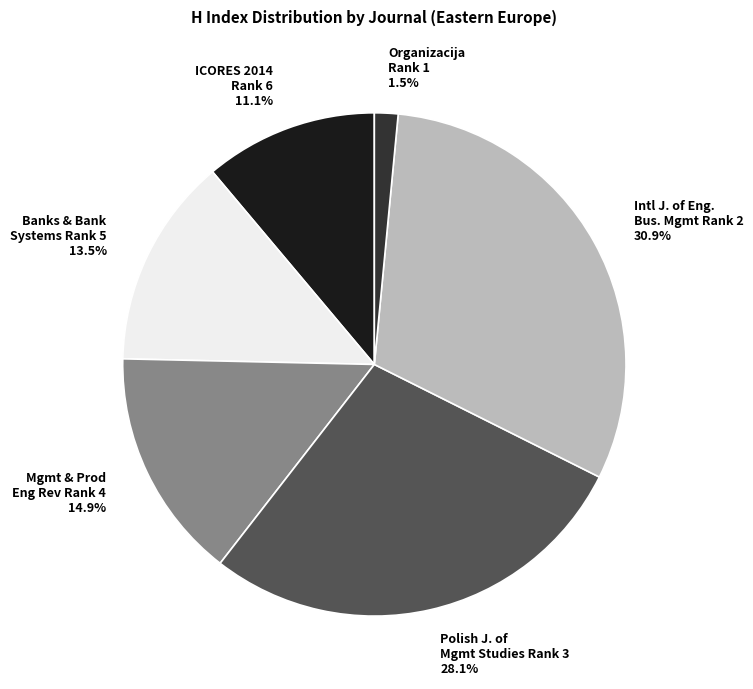

What is the smallest slice in the pie chart?

Organizacija Rank 1 1.5%